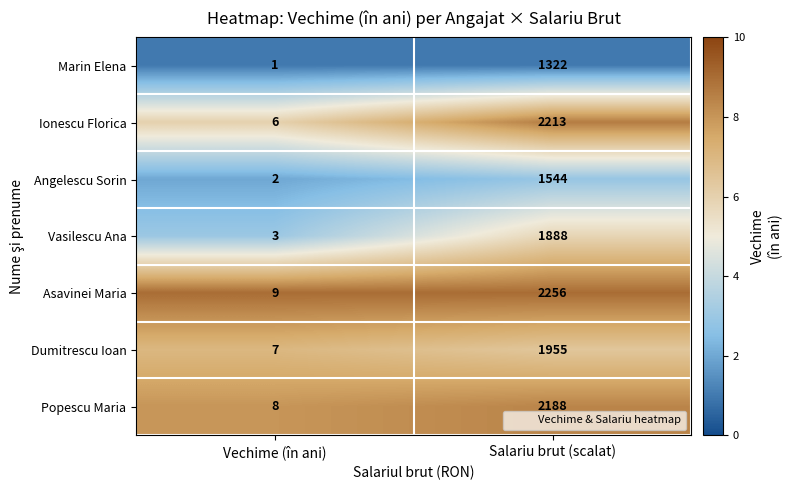

Reading left to right, what are all the values shown in this chart?

Marin Elena: 1	1322
Ionescu Florica: 6	2213
Angelescu Sorin: 2	1544
Vasilescu Ana: 3	1888
Asavinei Maria: 9	2256
Dumitrescu Ioan: 7	1955
Popescu Maria: 8	2188